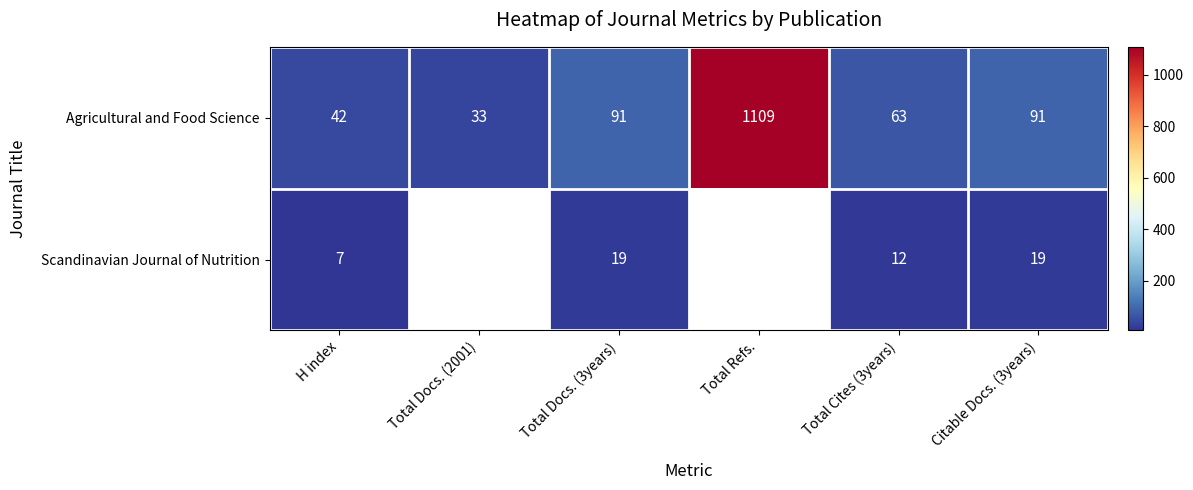

Which has a higher value, Total Refs. or Total Docs. (2001)?

Total Refs.